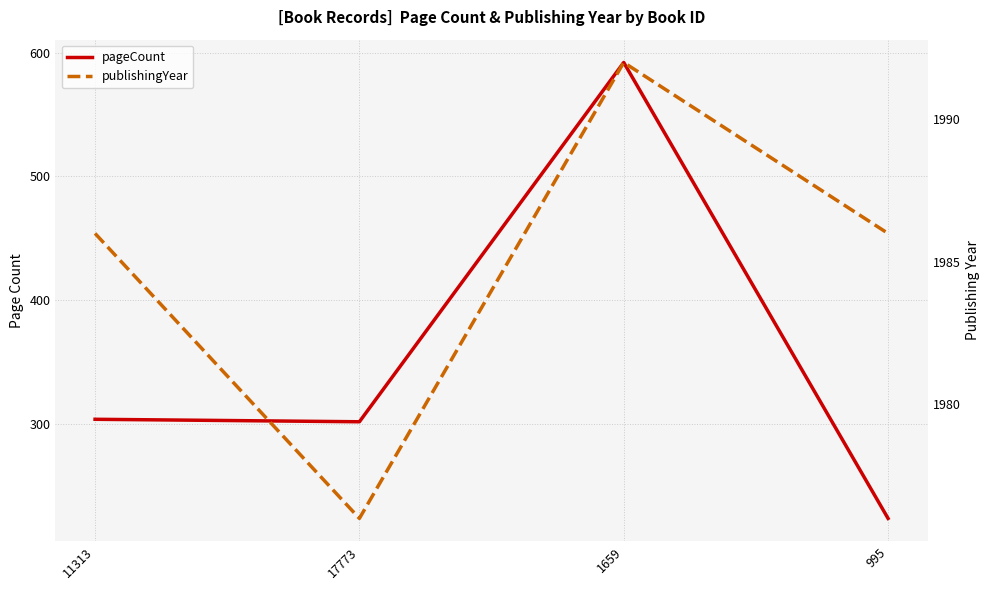

Which series has the largest range (max minus min)?

pageCount